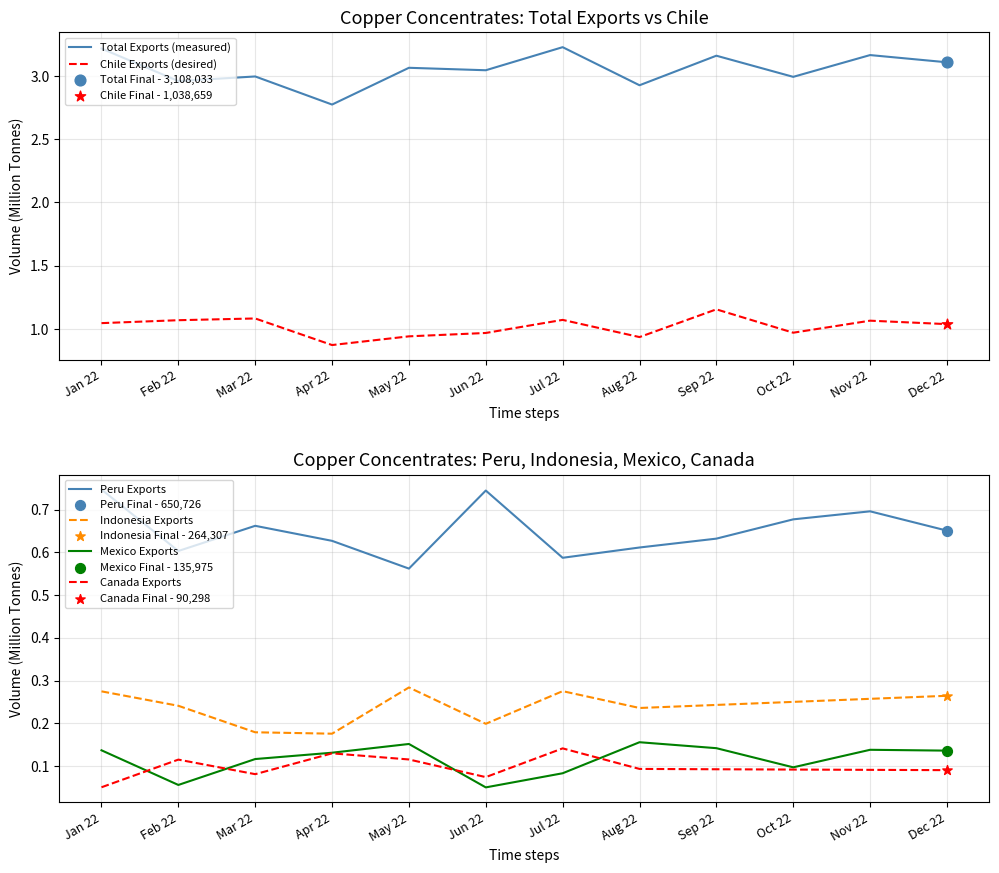

Which series reaches the minimum Y coordinate?

Mexico Exports